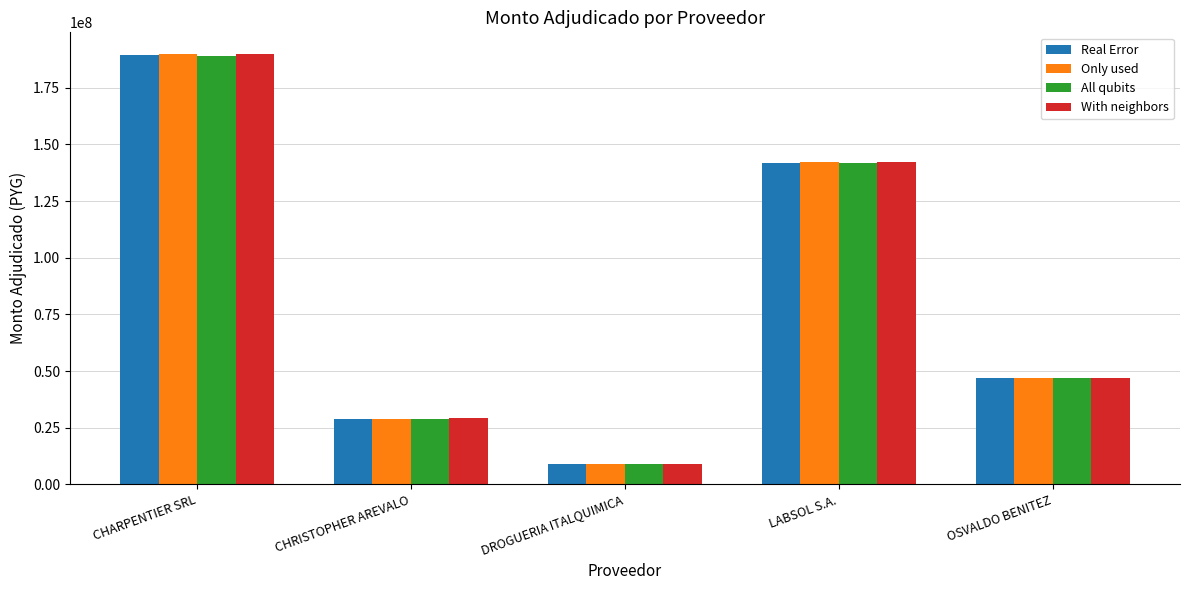

Which series changed the most between CHARPENTIER SRL and OSVALDO BENITEZ?

With neighbors